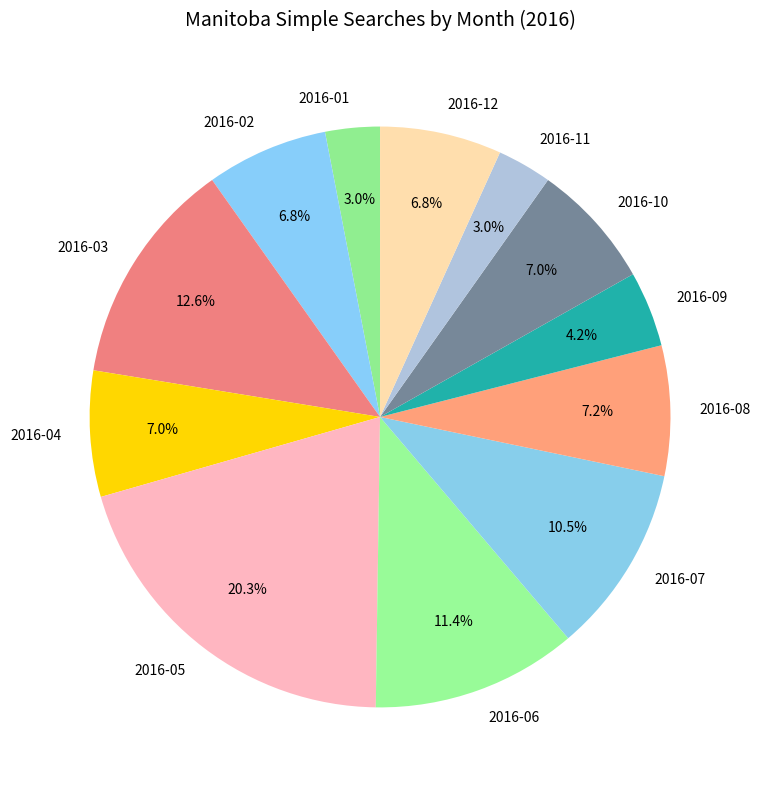

To the nearest percent, what percentage of the pie is 2016-03?

13%